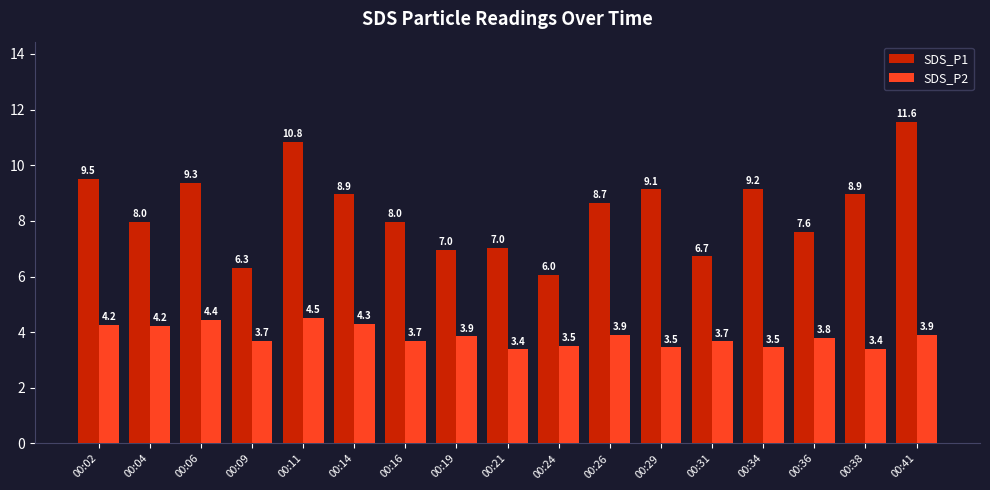

Which series has the largest total across all categories?

SDS_P1